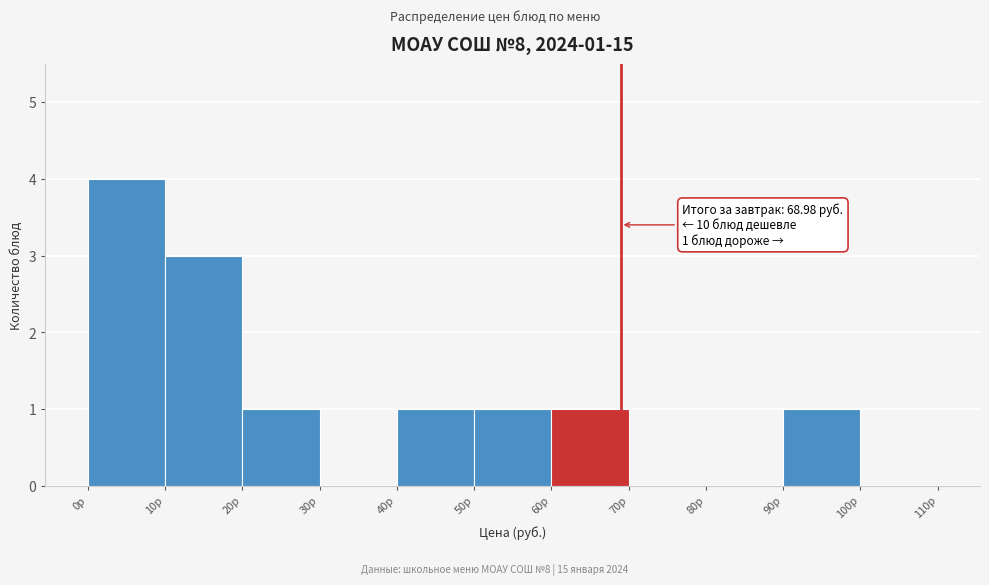

Over which range of the x-axis is the bar tallest?

0 to 10